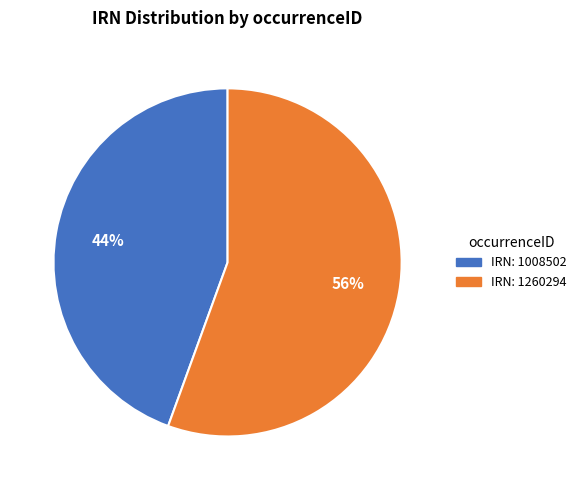

Is the sum of IRN: 1260294 and IRN: 1008502 greater than half?

Yes